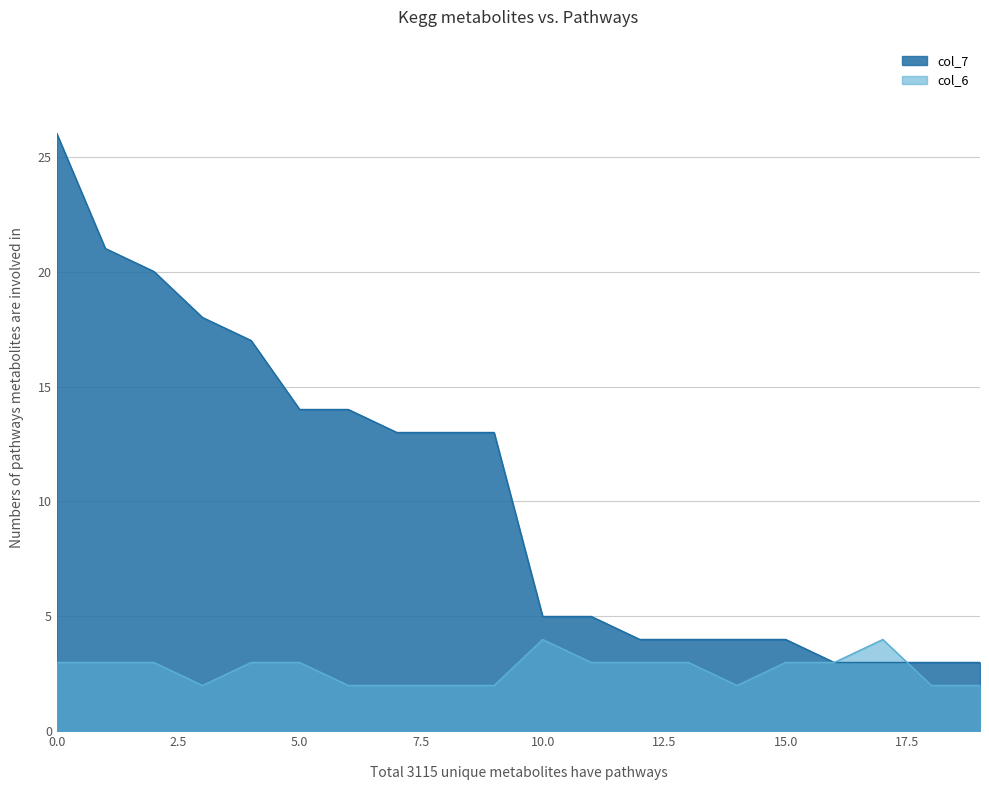

What is the greatest value displayed?

26